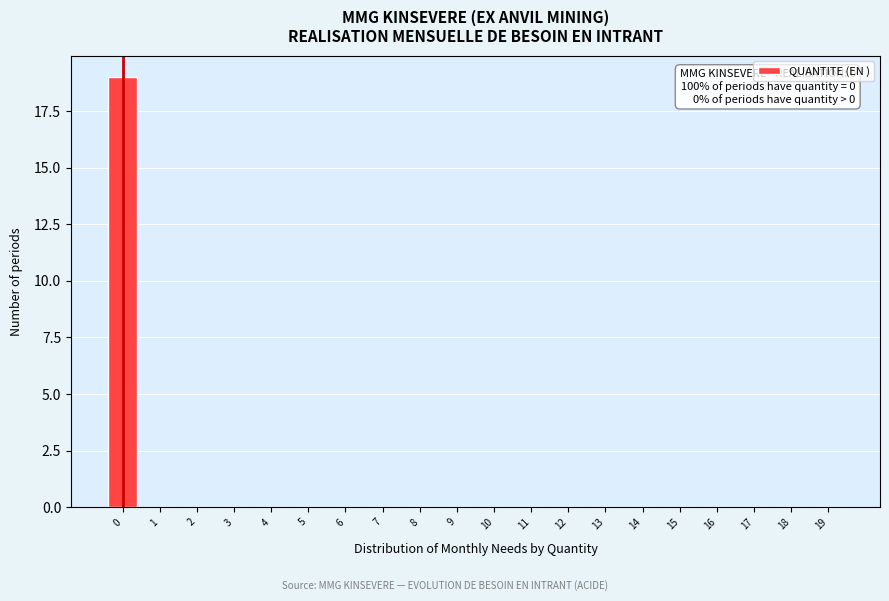

Reading left to right, list all the values displayed in this chart.

0=19	1=0	2=0	3=0	4=0	5=0	6=0	7=0	8=0	9=0	10=0	11=0	12=0	13=0	14=0	15=0	16=0	17=0	18=0	19=0